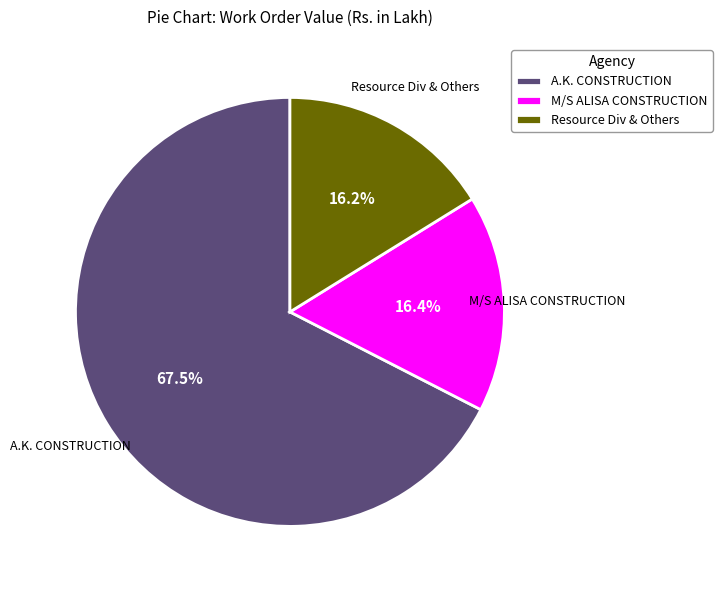

Does M/S ALISA CONSTRUCTION represent more than half of the total?

No